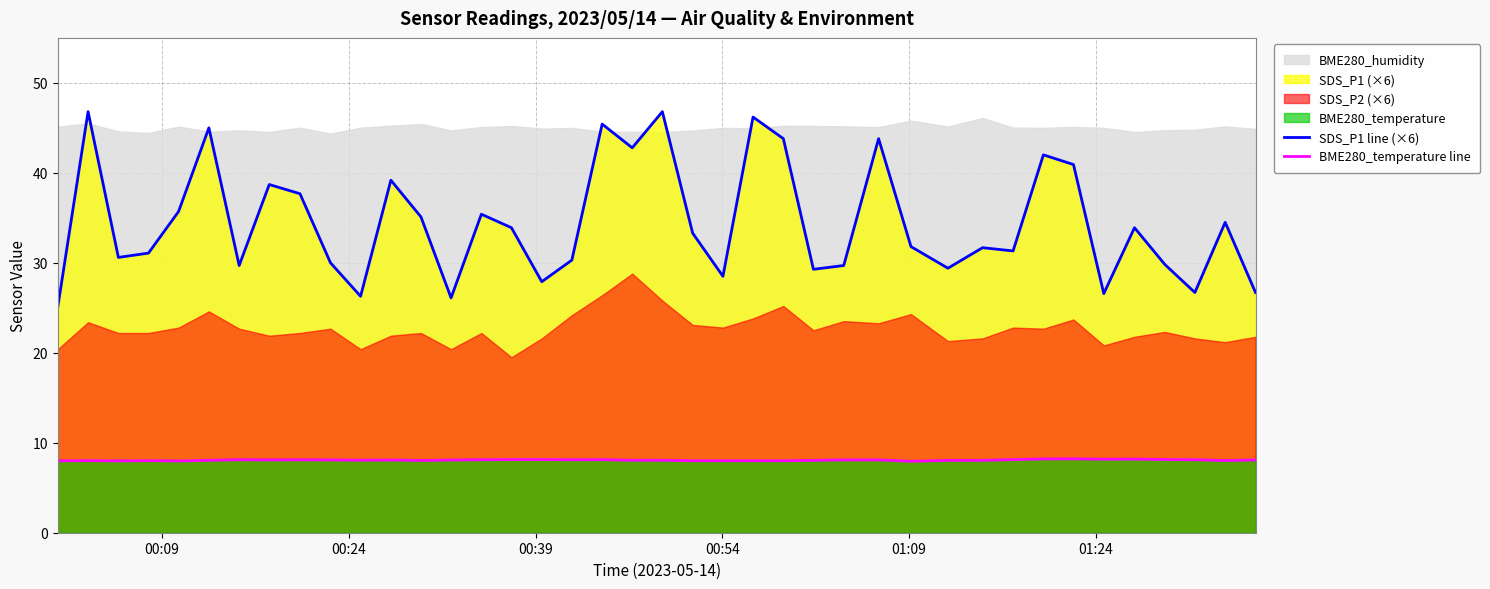

How many lines are shown in the chart?

2